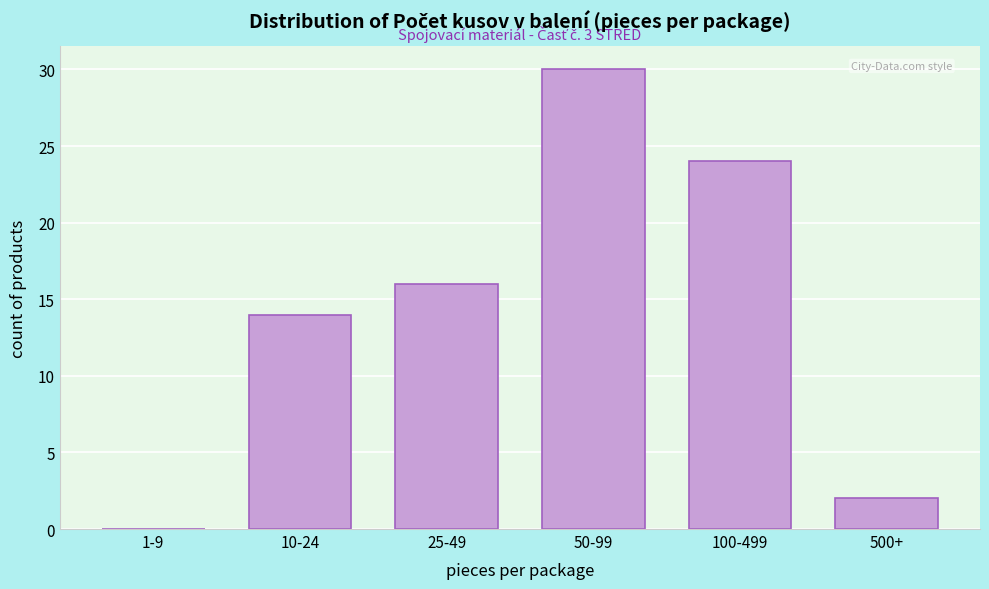

Reading left to right, transcribe all the data shown in this chart.

1-9=0	10-24=14	25-49=16	50-99=30	100-499=24	500+=2